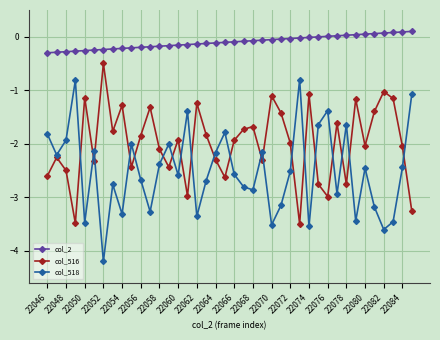

Rank the series by their average value, from highest to lowest.

col_2, col_516, col_518